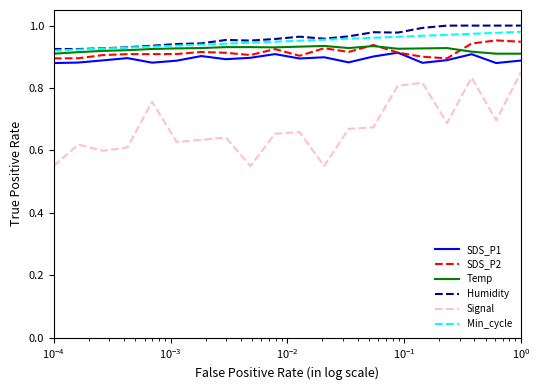

True or false: SDS_P2 and Signal cross at least once.

False